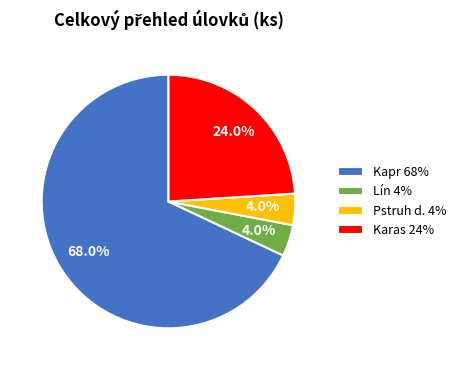

The Pstruh d. slice represents 4% of the pie. True or false?

True